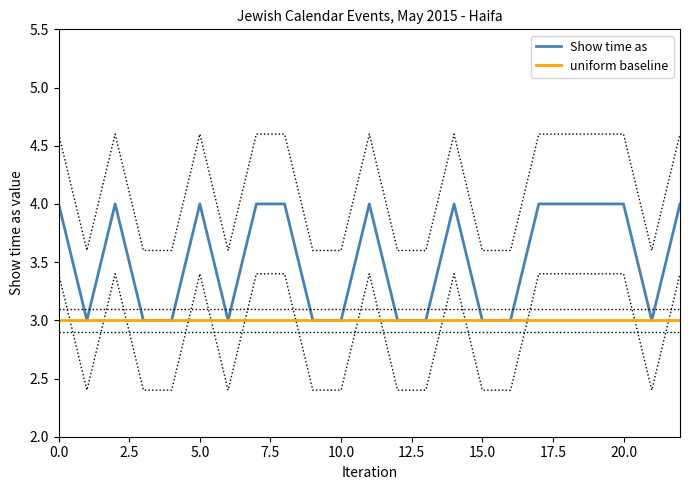

What is the minimum value for uniform baseline?

3